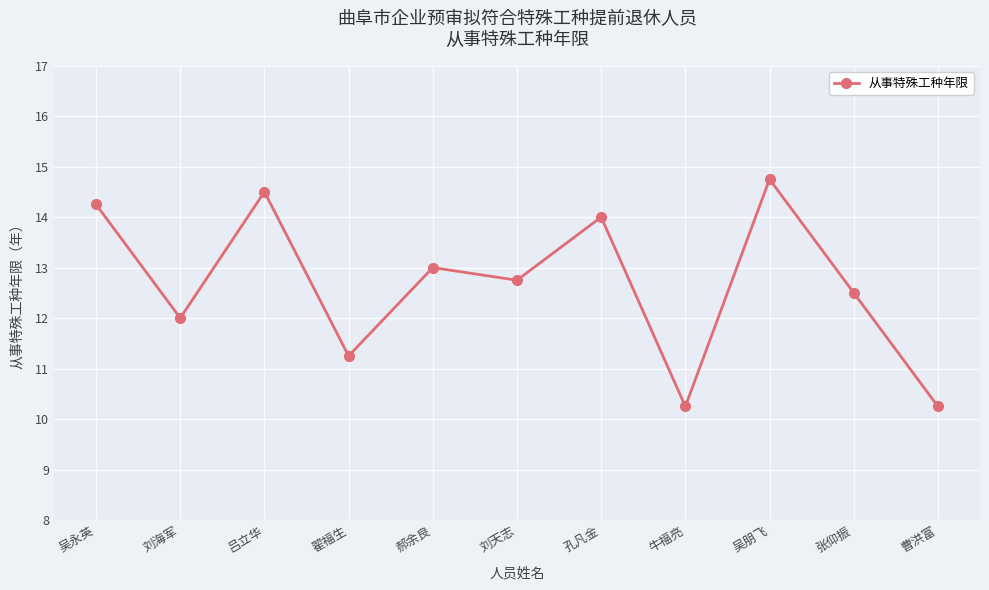

What is the label of the 10th point from the right?

刘海军